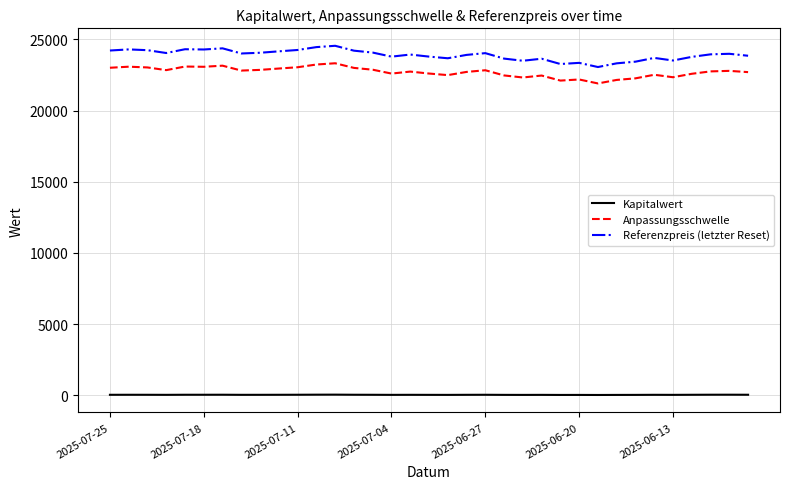

What is the highest value of the Referenzpreis (letzter Reset) series?

24549.6